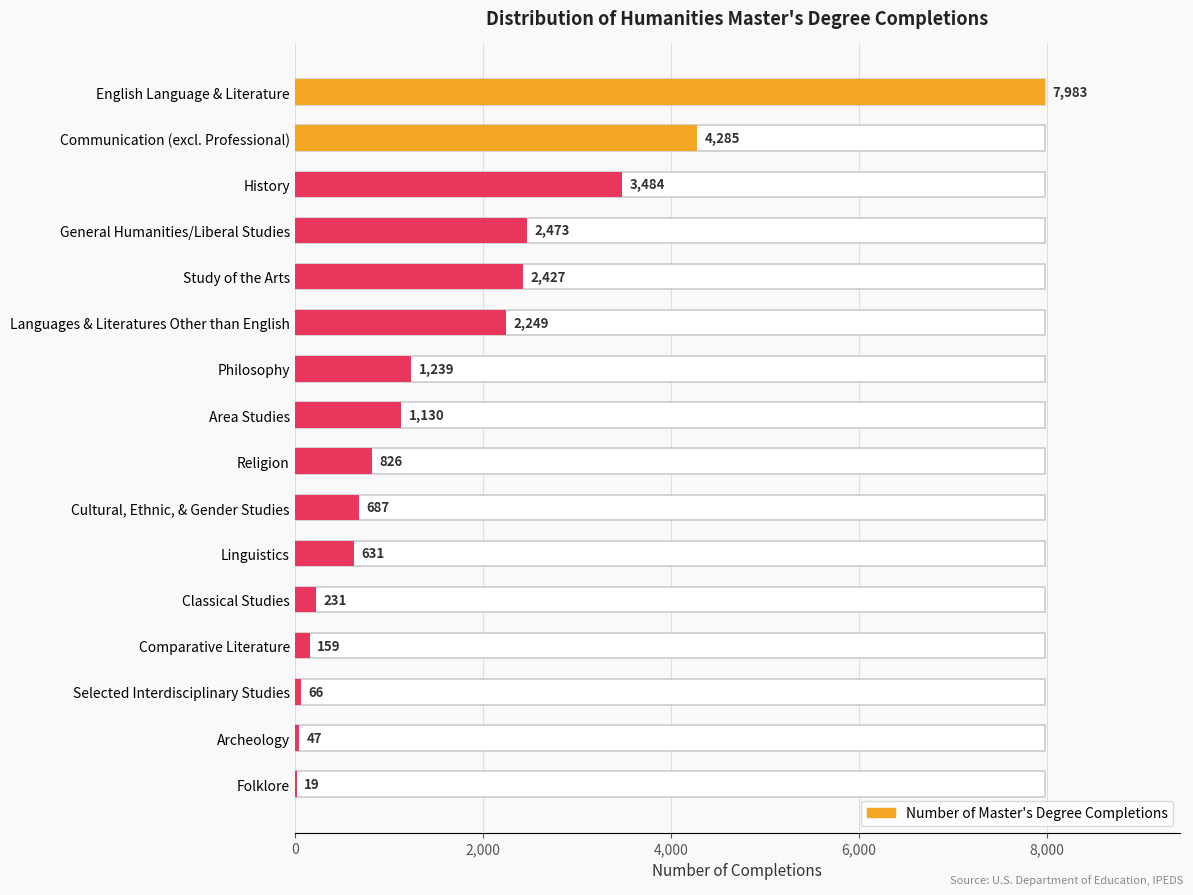

Approximately how many times larger is the value at Religion compared to Archeology?

17.6